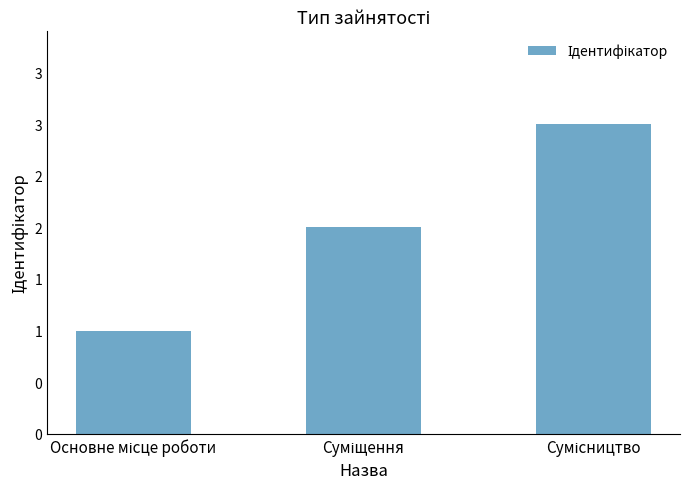

How many distinct data groups are displayed?

1